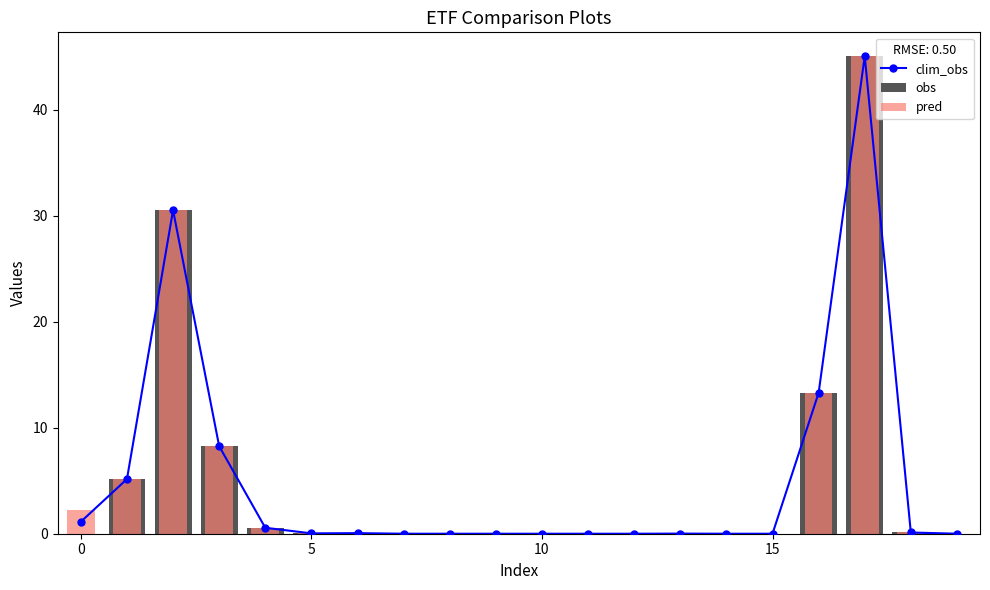

What are all the series names shown in the legend?

clim_obs, obs, pred